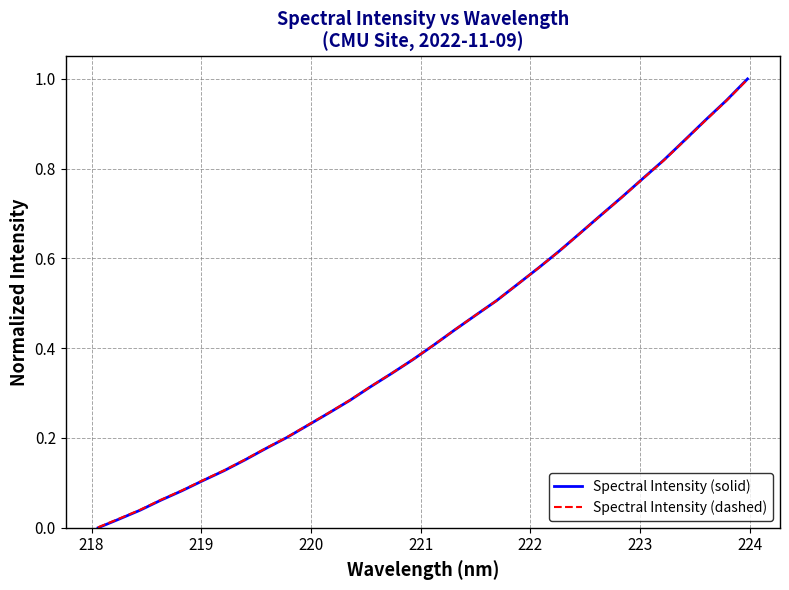

What is the value of the Spectral Intensity (solid) point at the 19th from the left?

0.5